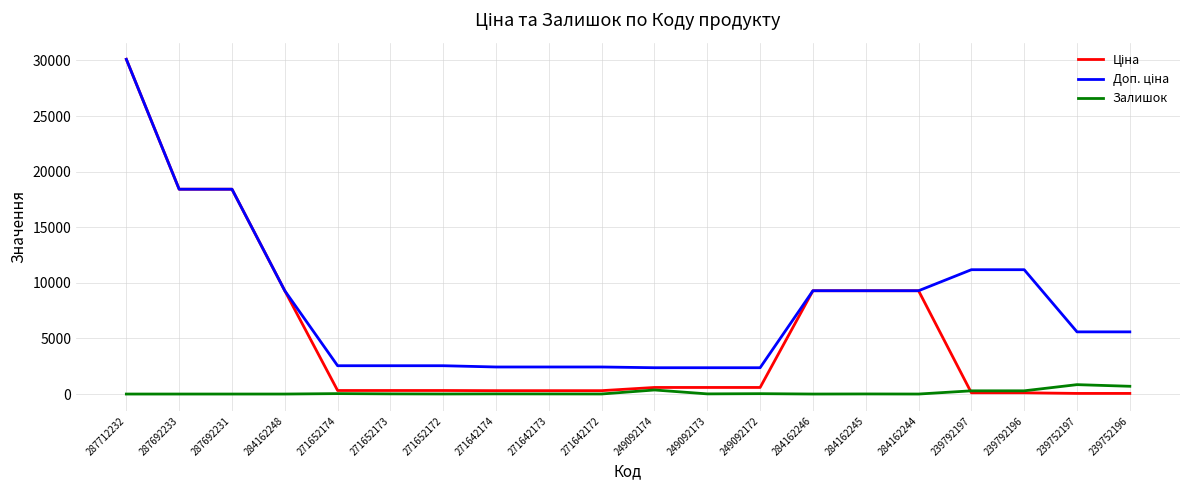

Which series has the largest total across all categories?

Доп. ціна